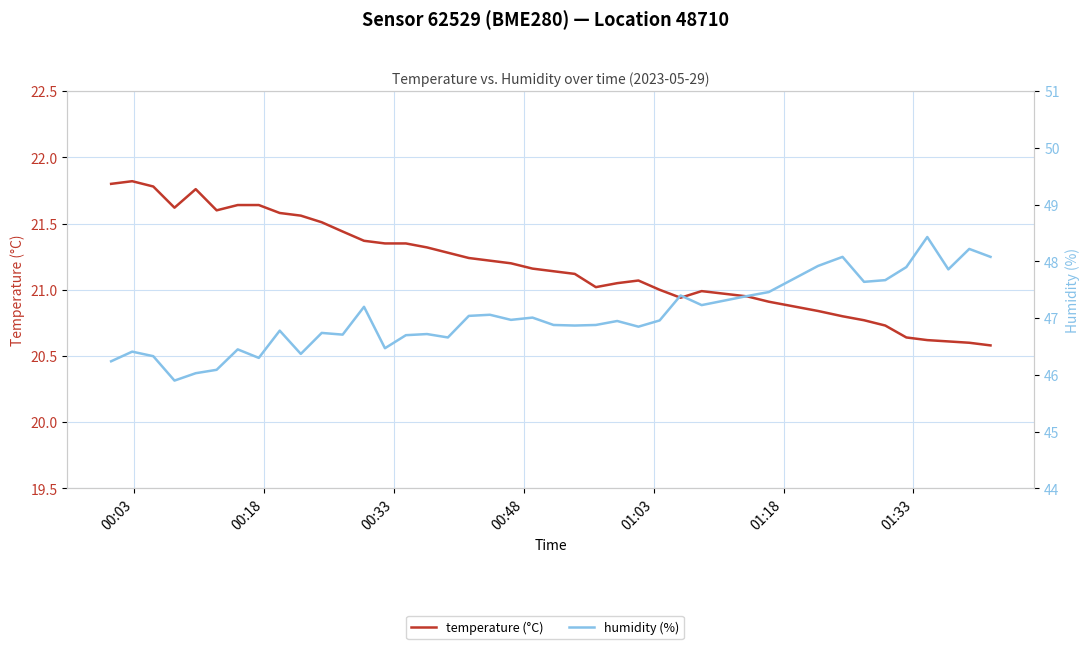

True or false: temperature (°C) and humidity (%) intersect in this chart.

False